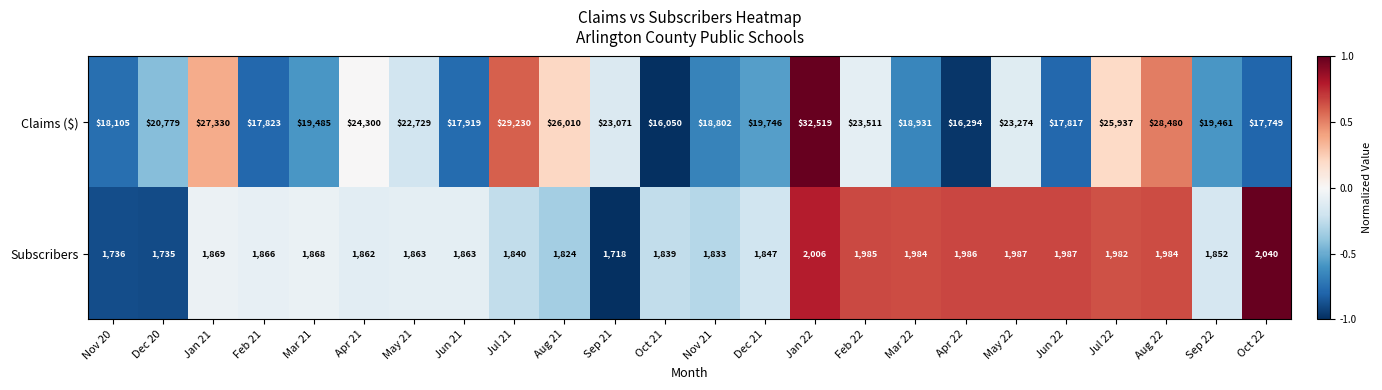

True or false: Claims ($) has a value of 30487 at Dec 21.

False